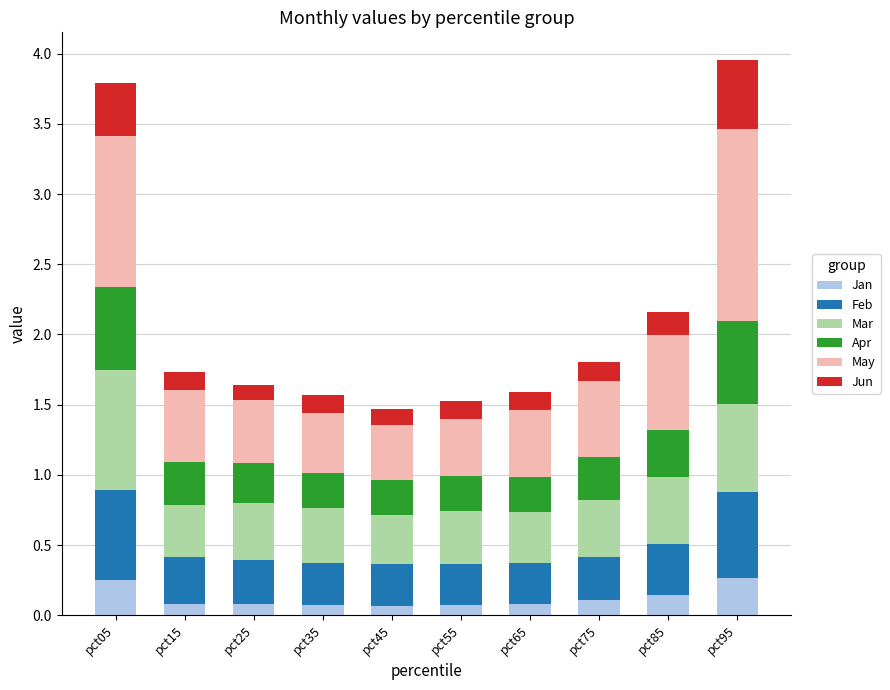

What is the sum of all Jan values?

1.2